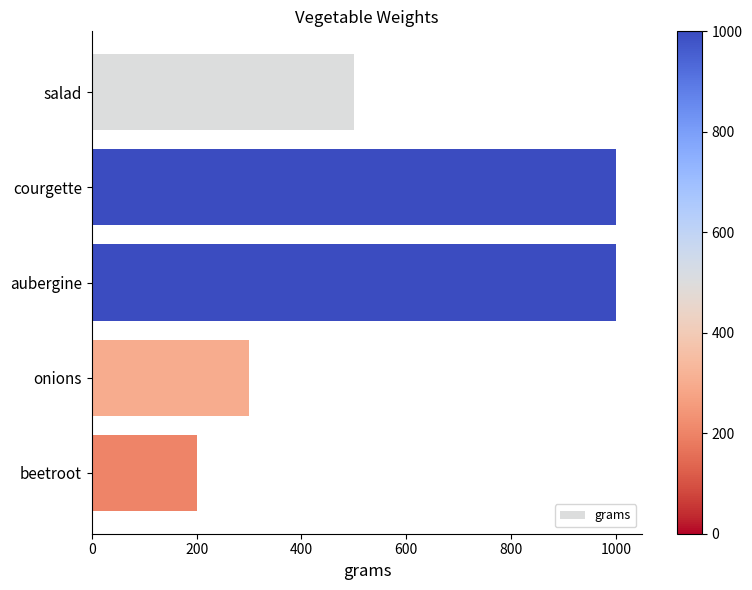

Count the values in the range 300 to 1000.

4